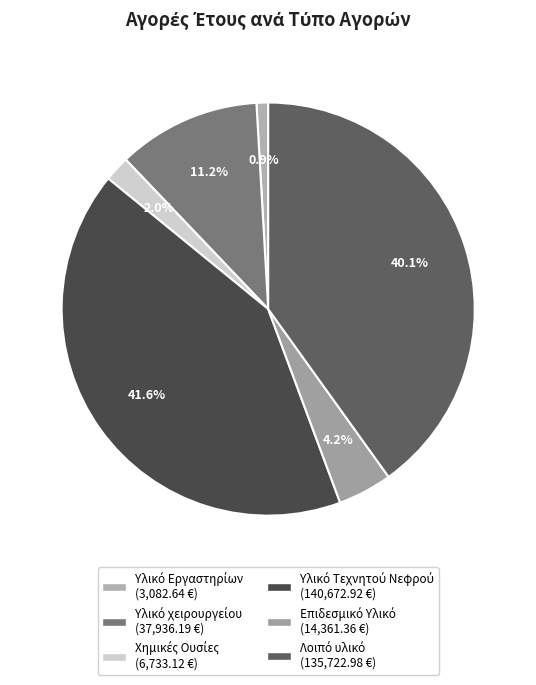

Which slice is the smallest?

Υλικό Εργαστηρίων